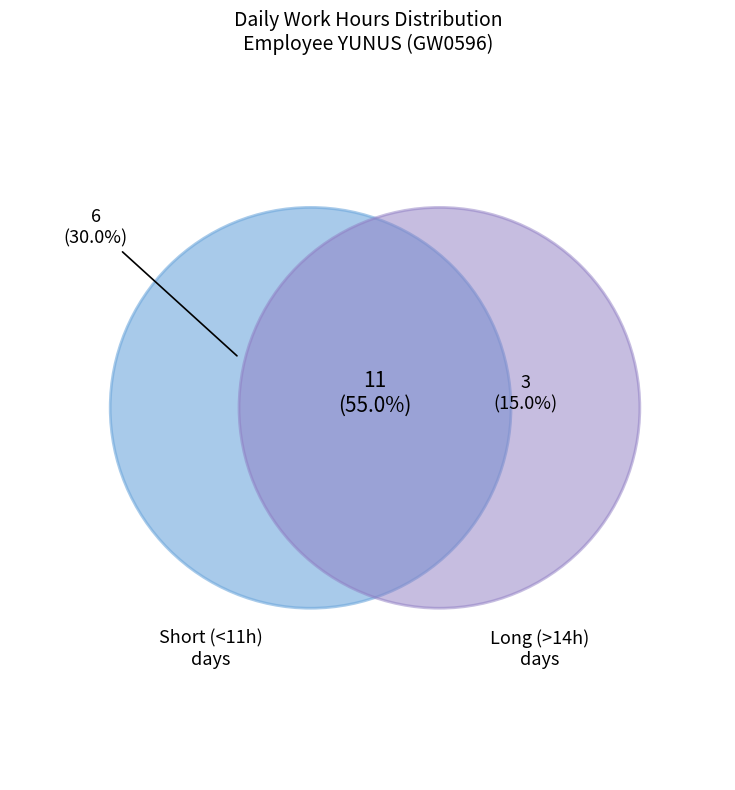

Is it true that 5-Thu is 1% of the pie?

False